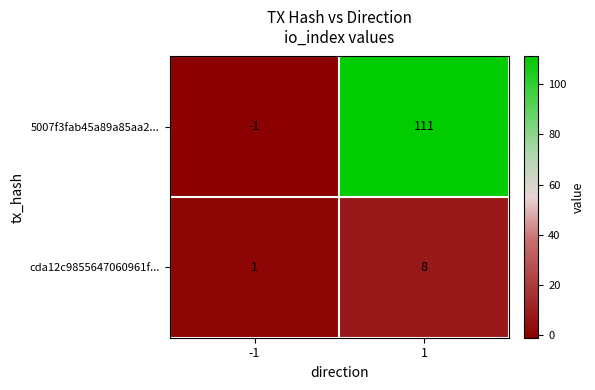

List the series in order of their peak value, lowest first.

cda12c9855647060961f..., 5007f3fab45a89a85aa2...